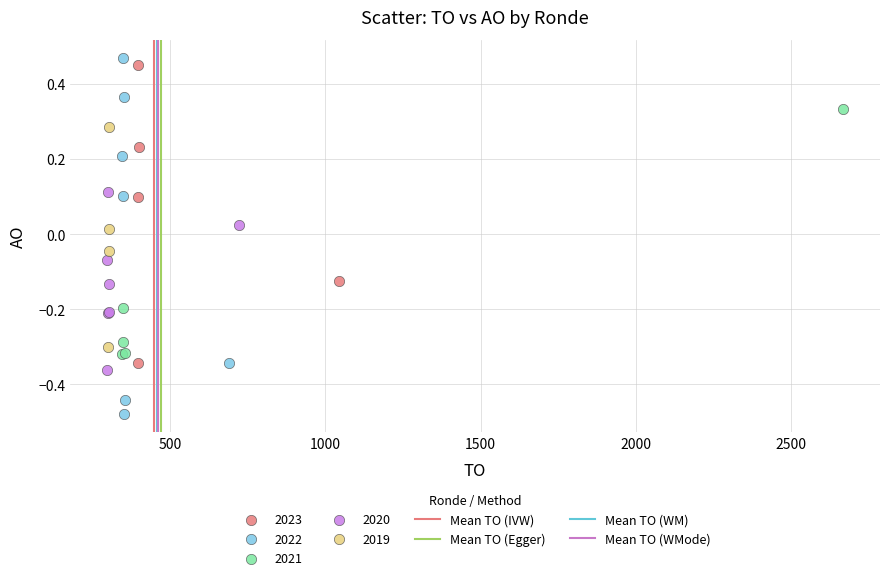

Which series contains the lowest Y value?

2022